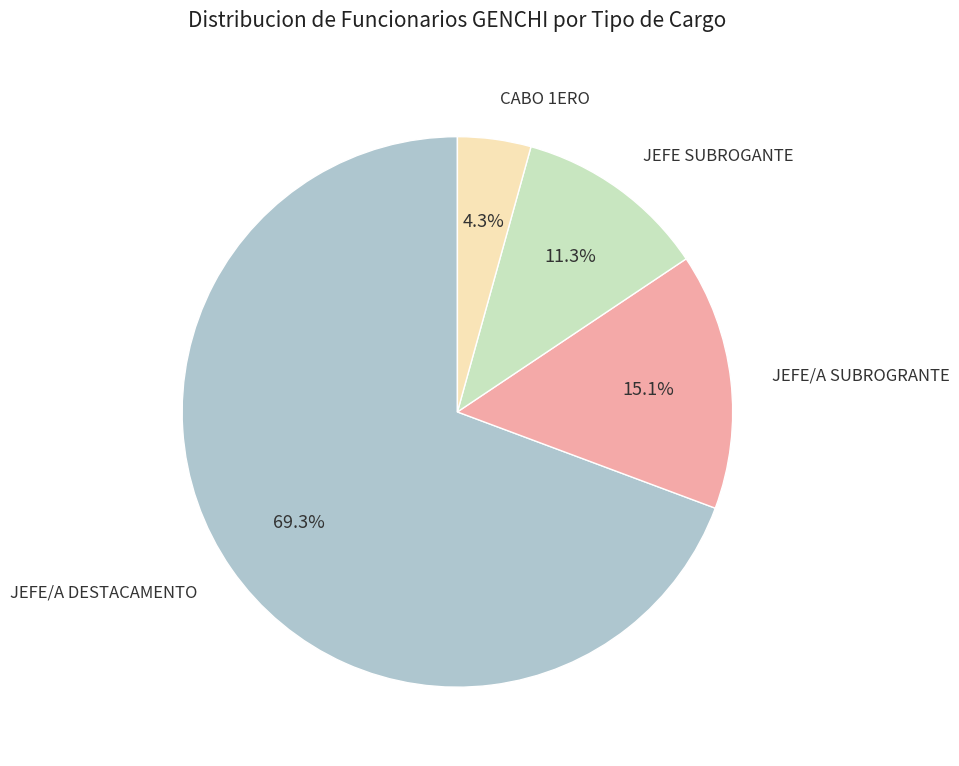

Is there a majority slice in this chart?

Yes